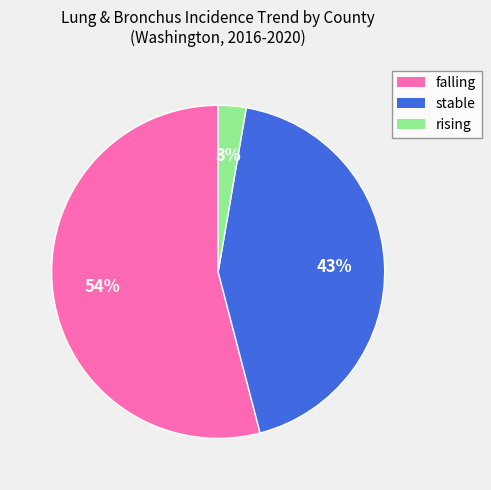

Rank the categories by value from lowest to highest.

rising, stable, falling